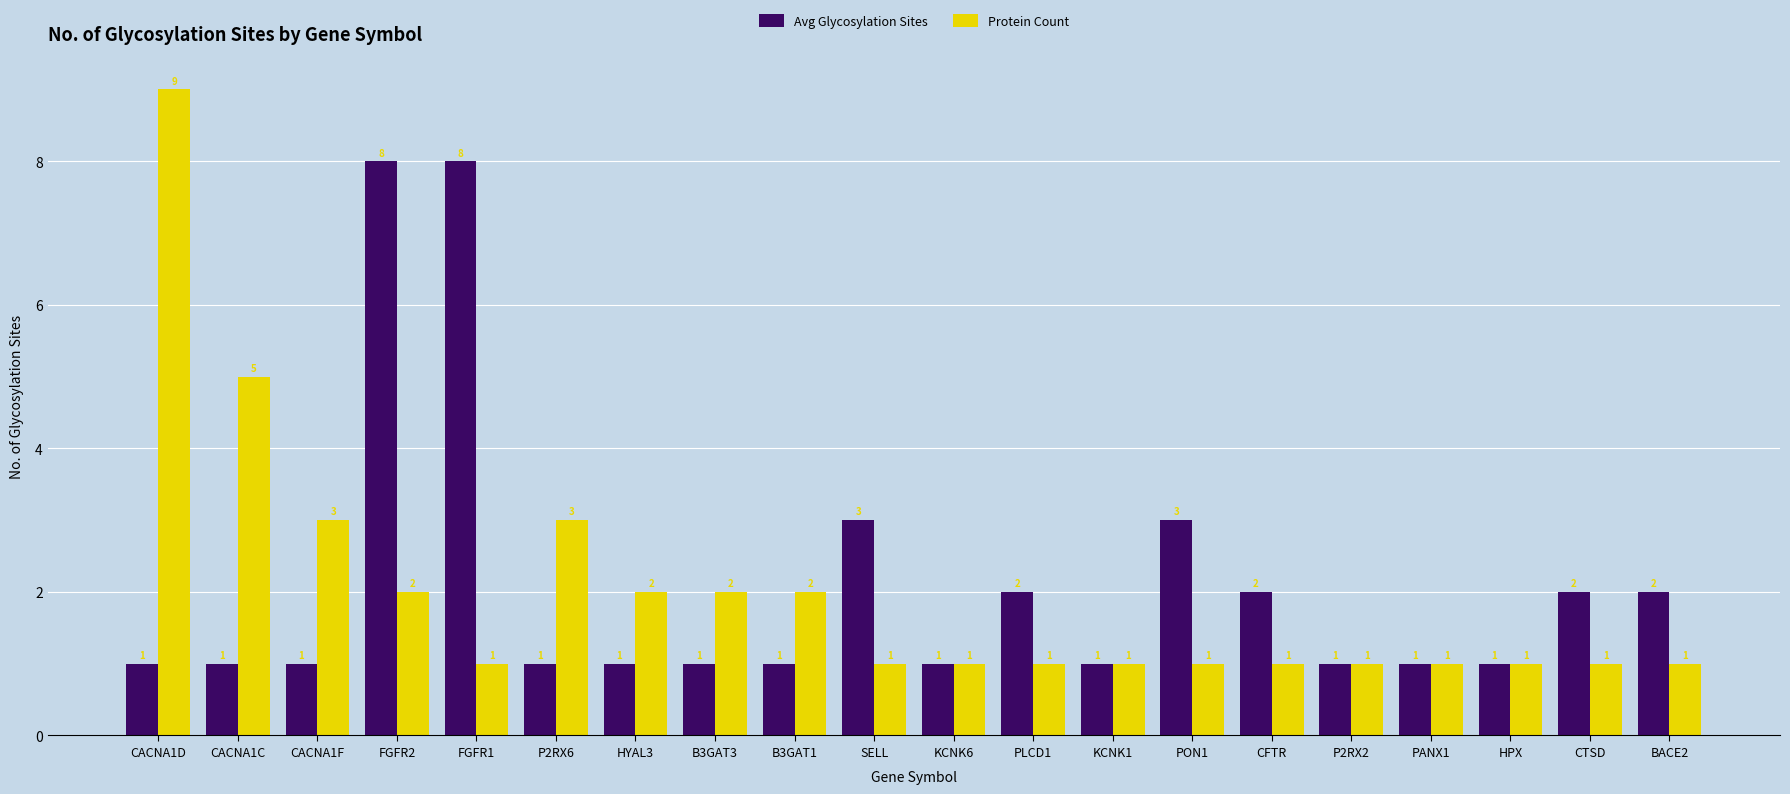

The Protein Count series shows 1 at PANX1. True or false?

True